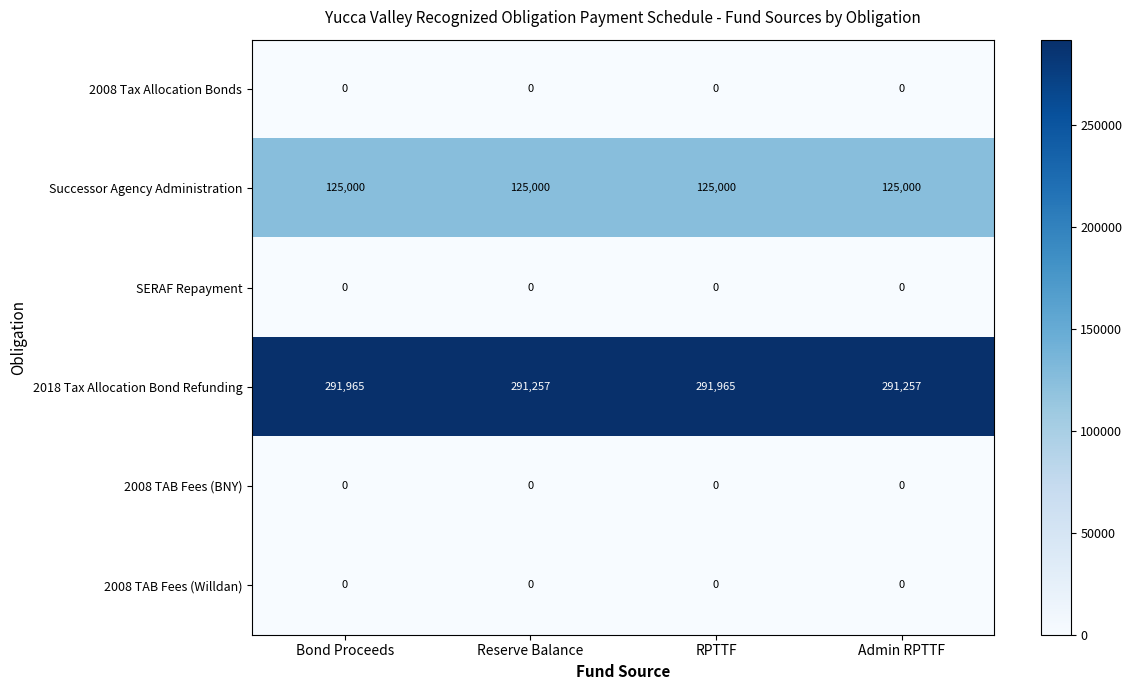

What is the total value across all series at RPTTF?

416965